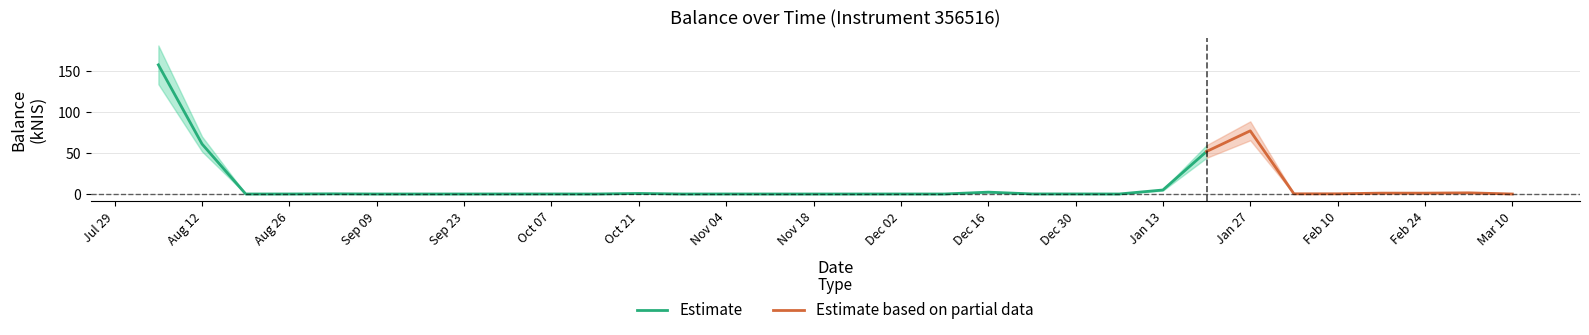

What is the sum of all values?

359.6